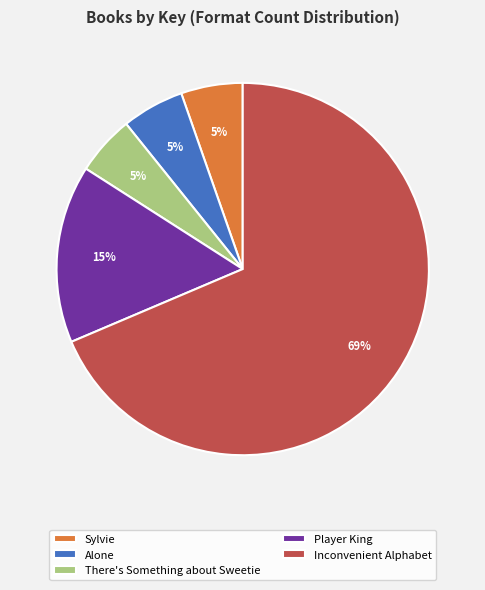

To the nearest percent, what percentage of the pie is Sylvie?

5%